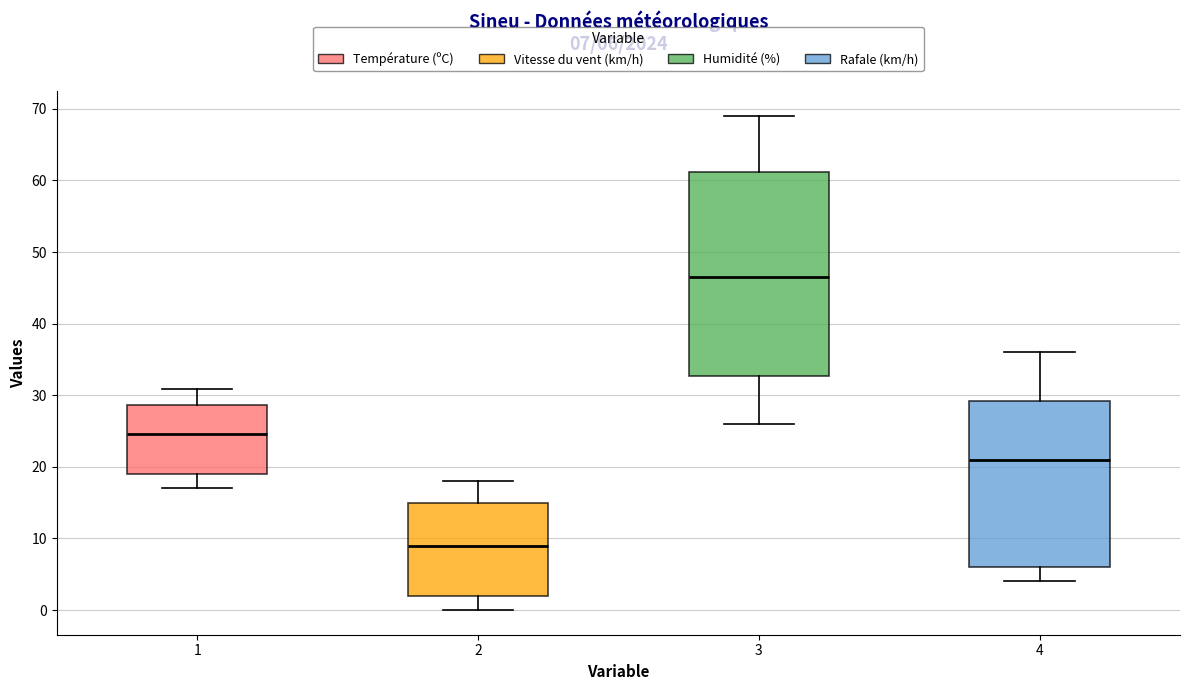

Which box has the highest median line?

3